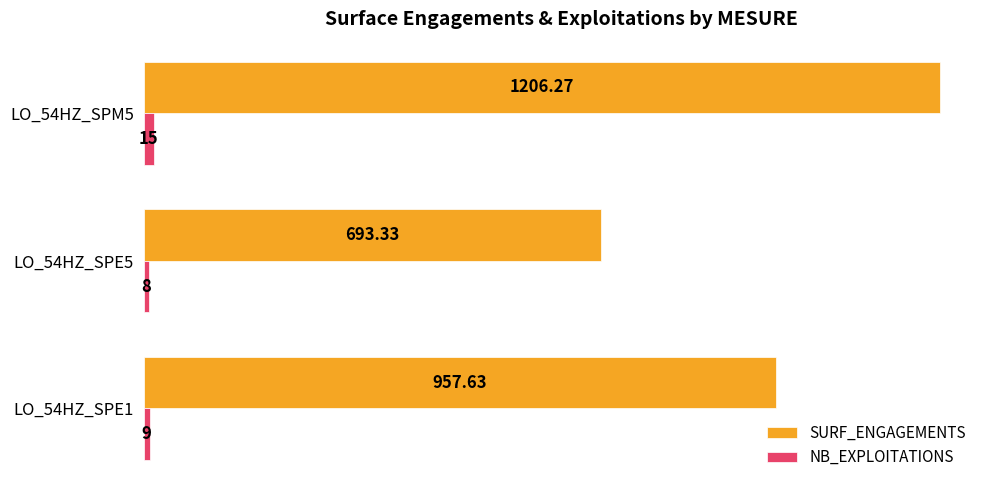

Which series has the largest range (max minus min)?

SURF_ENGAGEMENTS